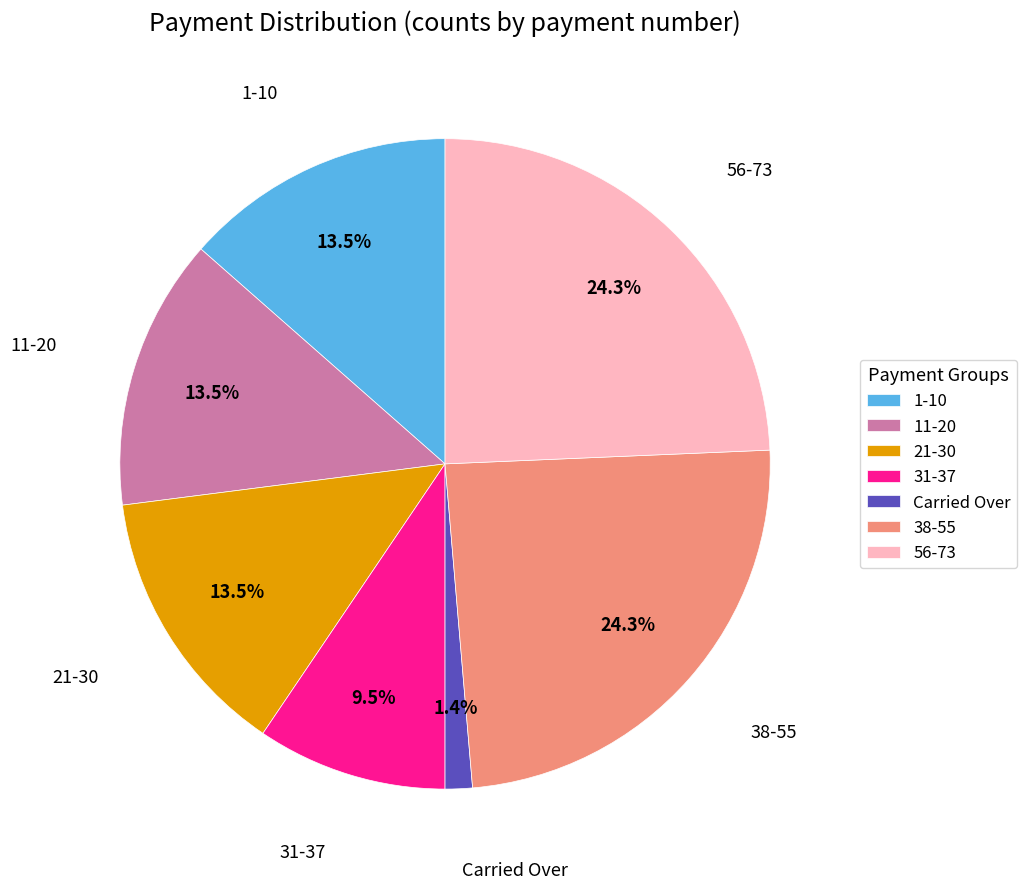

Approximately how many times larger is the value at 31-37 compared to 38-55?

0.4